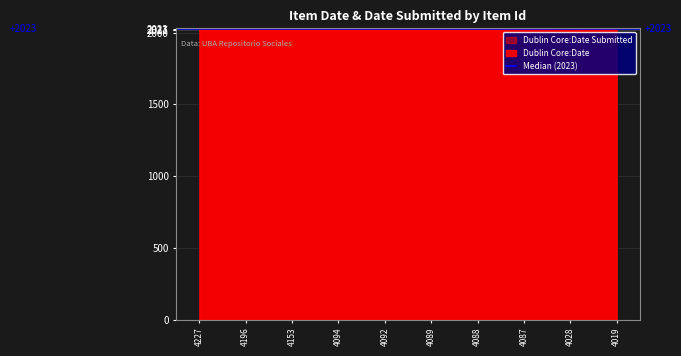

True or false: Dublin Core:Date Submitted has a value of 1010 at 4019.

False